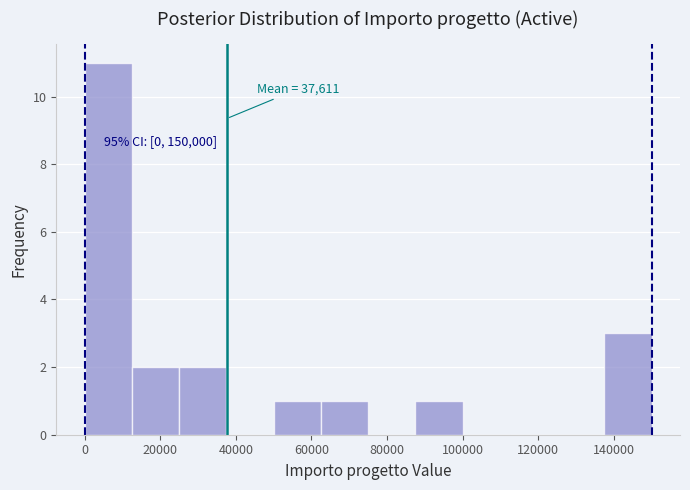

Over which range of the x-axis is the bar tallest?

0 to 12500